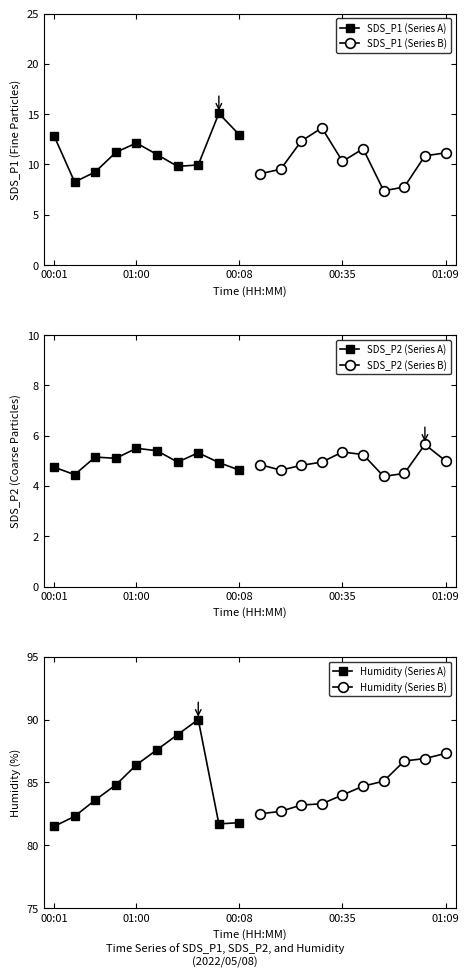

What is the maximum value for SDS_P1 (Series A)?

15.1